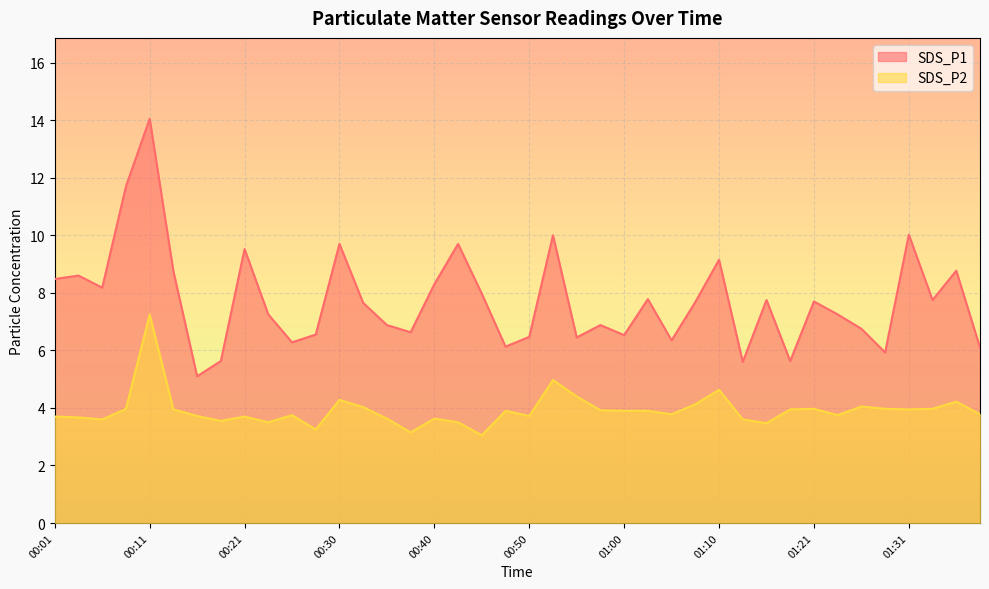

Which series has the widest spread of values?

SDS_P1